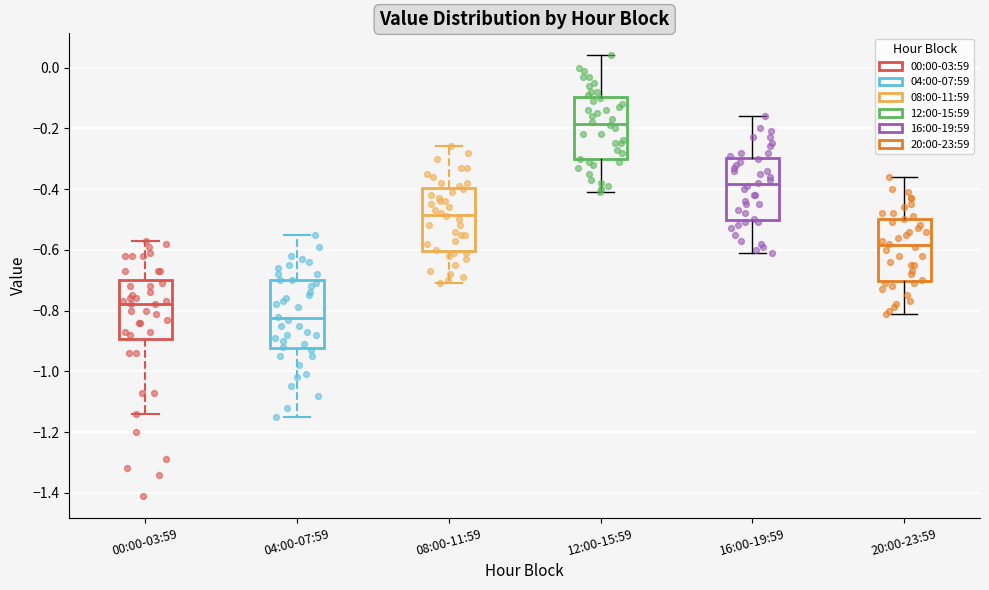

Which box's median line is the highest?

12:00-15:59